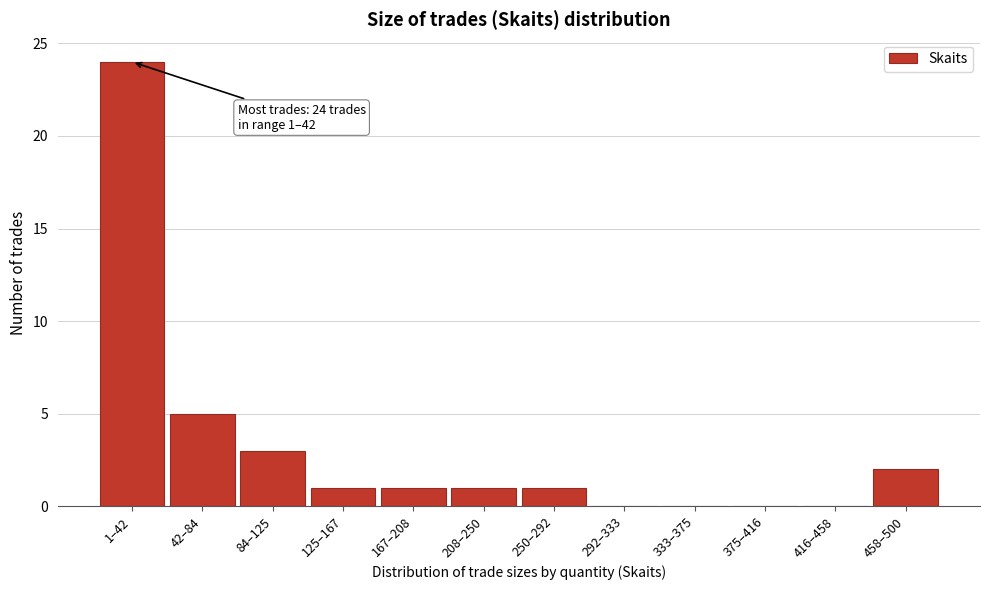

Reading left to right, extract all data points from this chart.

1–42=24	42–84=5	84–125=3	125–167=1	167–208=1	208–250=1	250–292=1	292–333=0	333–375=0	375–416=0	416–458=0	458–500=2